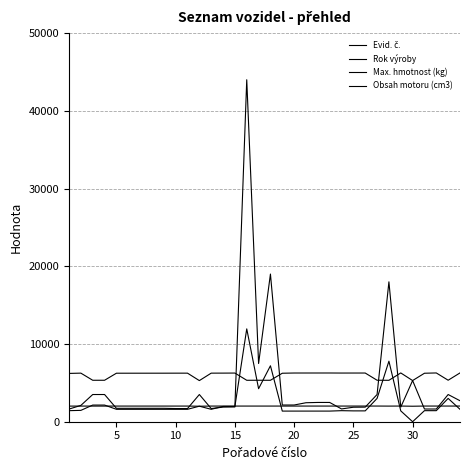

True or false: Rok výroby and Evid. č. cross at least once.

False